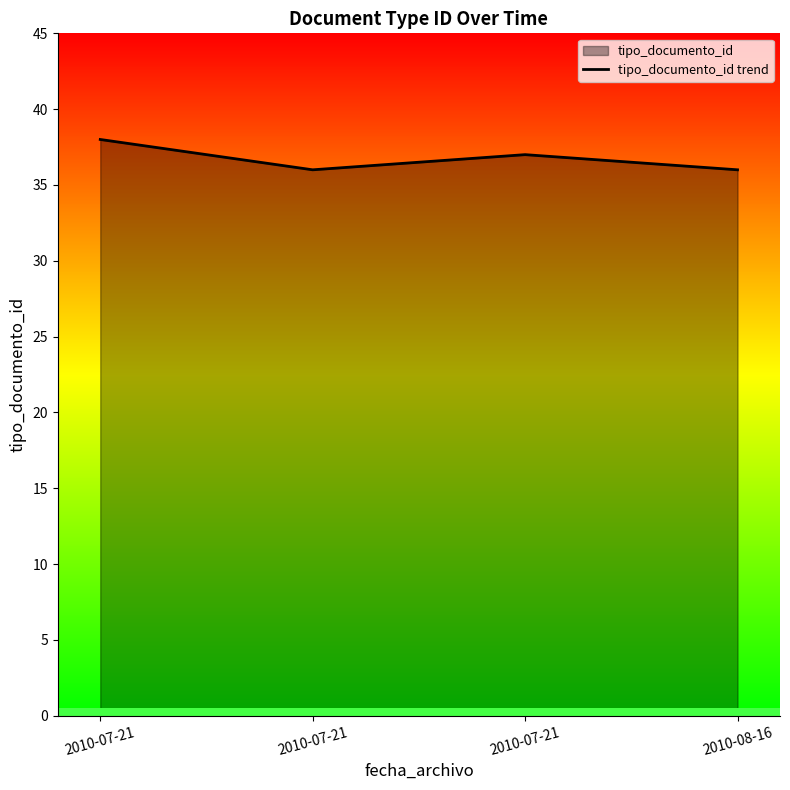

Where is the data nearest to the value 37?

2010-07-21